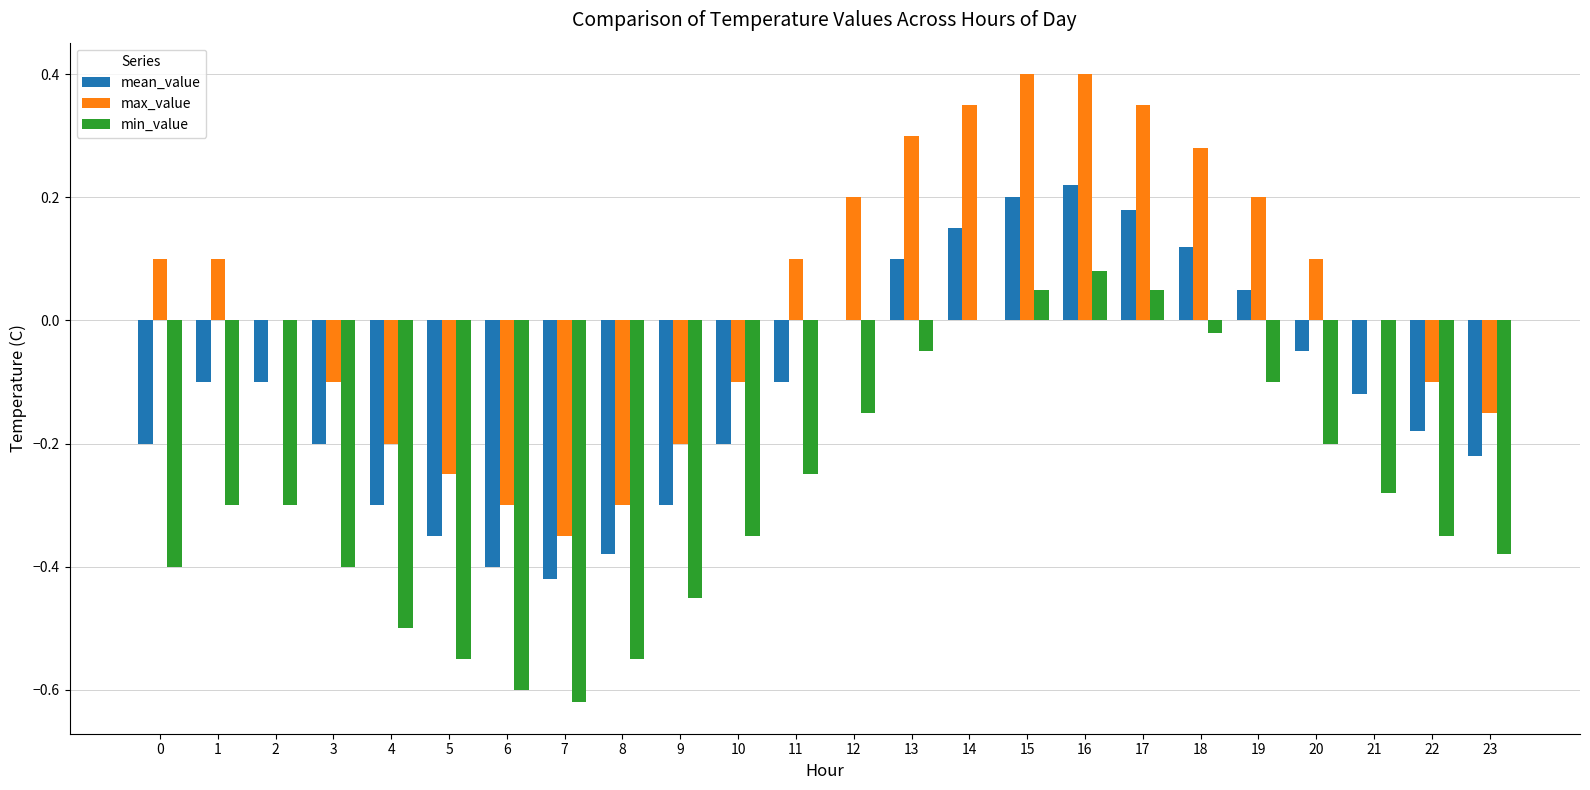

The min_value series shows -0.5 at 1. True or false?

False